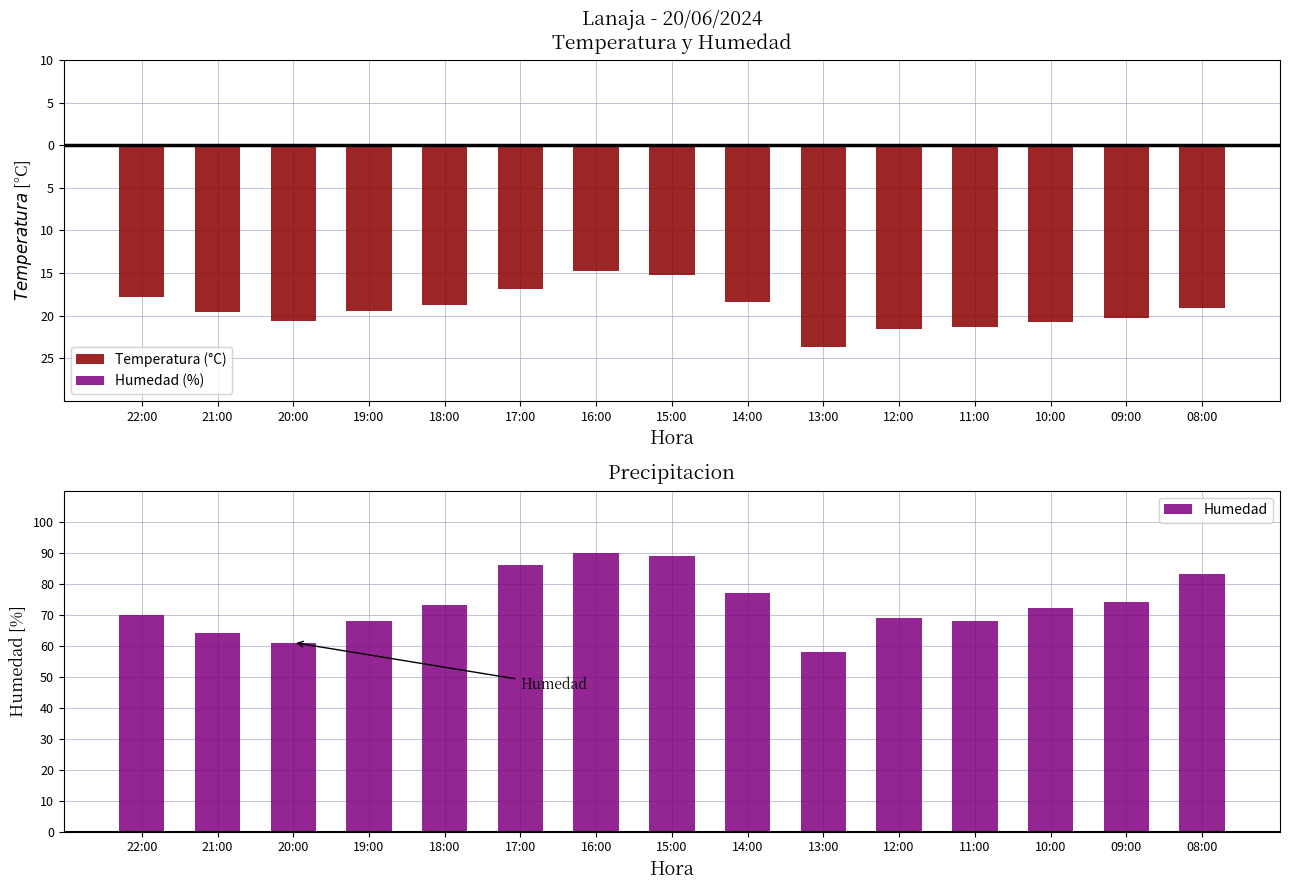

Which series has the largest total across all categories?

Humedad